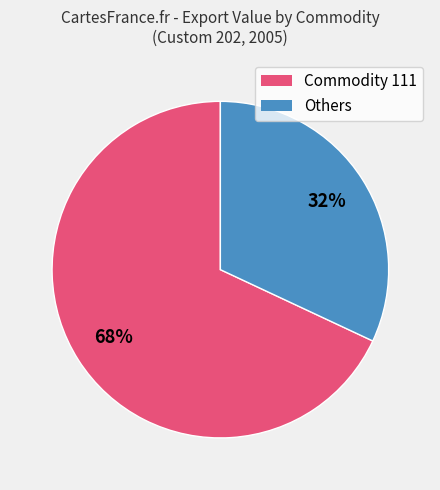

How many segments does this pie chart have?

2